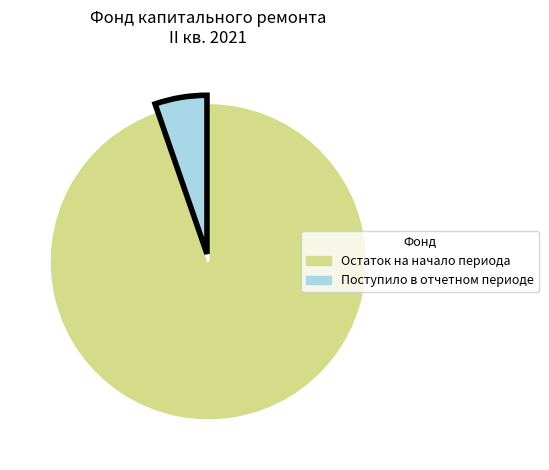

True or false: Поступило в отчетном периоде accounts for 5% of the total.

True